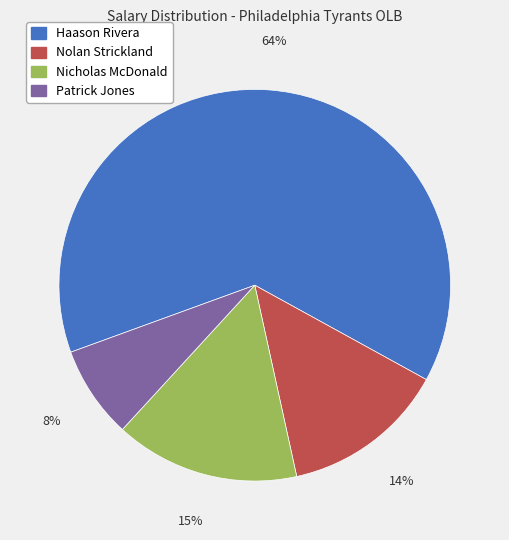

To the nearest percent, what is the average slice percentage?

25%